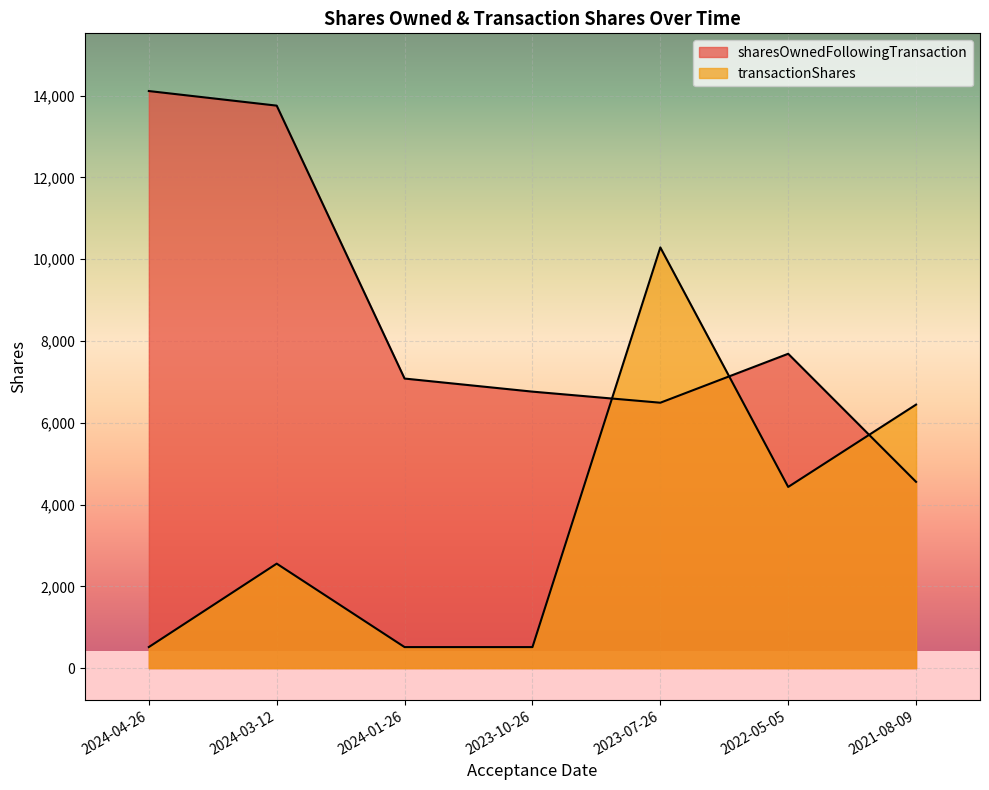

At which label does sharesOwnedFollowingTransaction reach its minimum?

2021-08-09